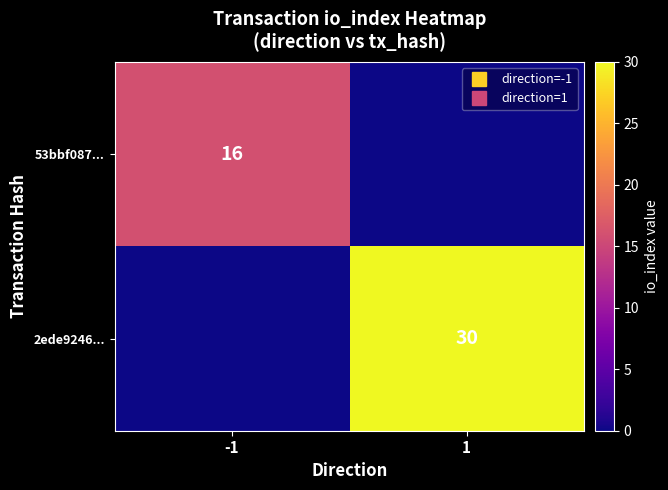

What is the sum of all 53bbf087... values?

16